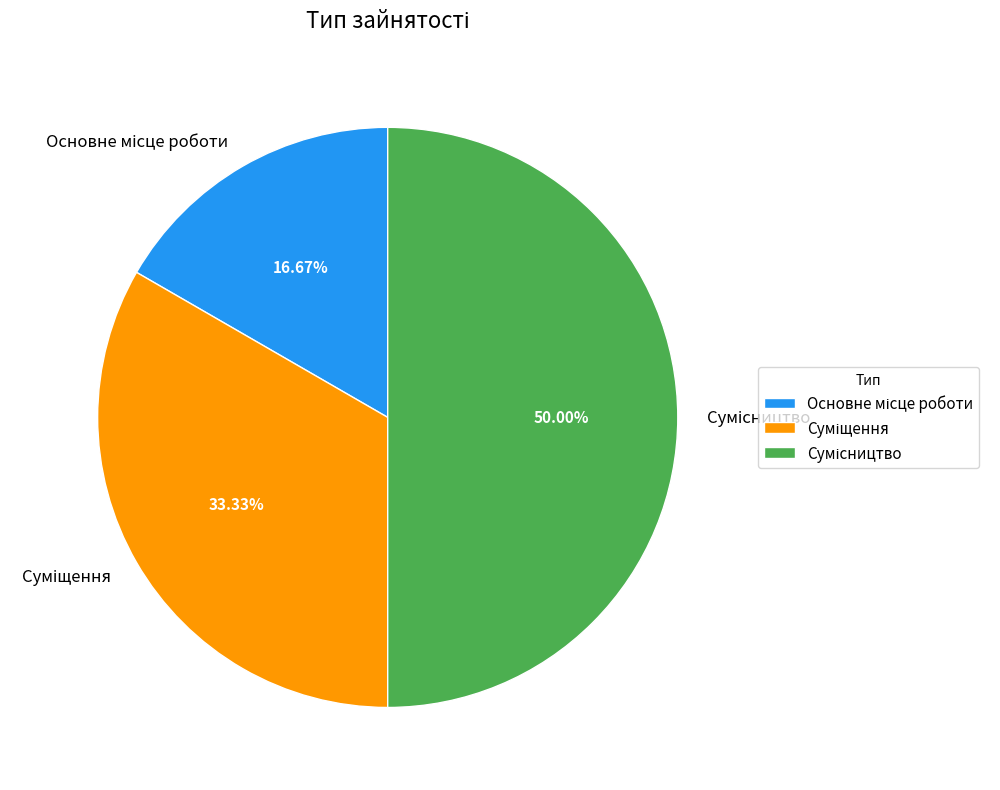

To the nearest percent, what is the difference between the largest and smallest slice percentages?

33%